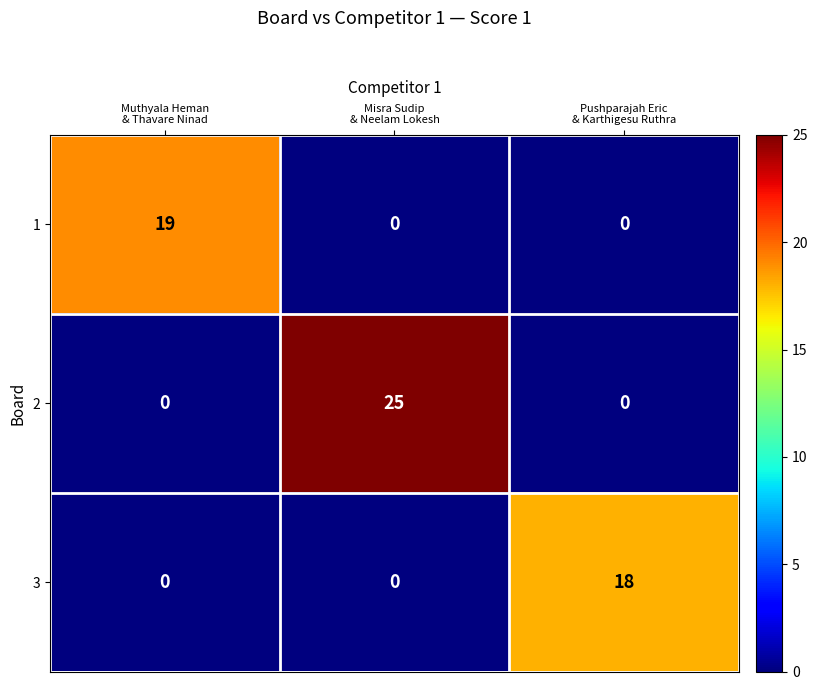

List the series in order of their peak value, lowest first.

3, 1, 2